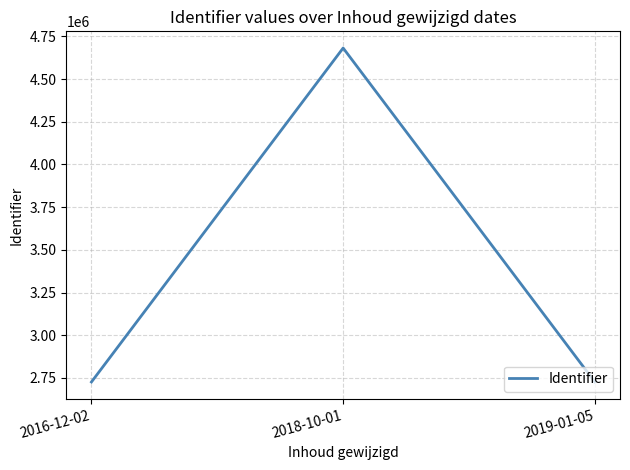

What is the maximum value shown in the chart?

4681769